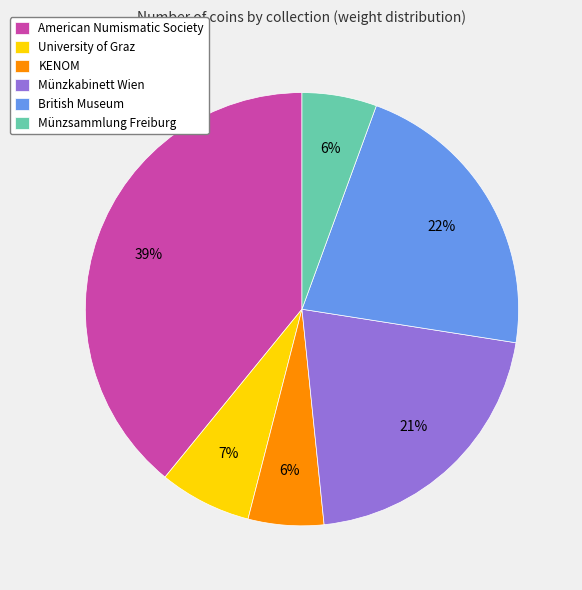

Is there any slice that represents more than half of the pie?

No